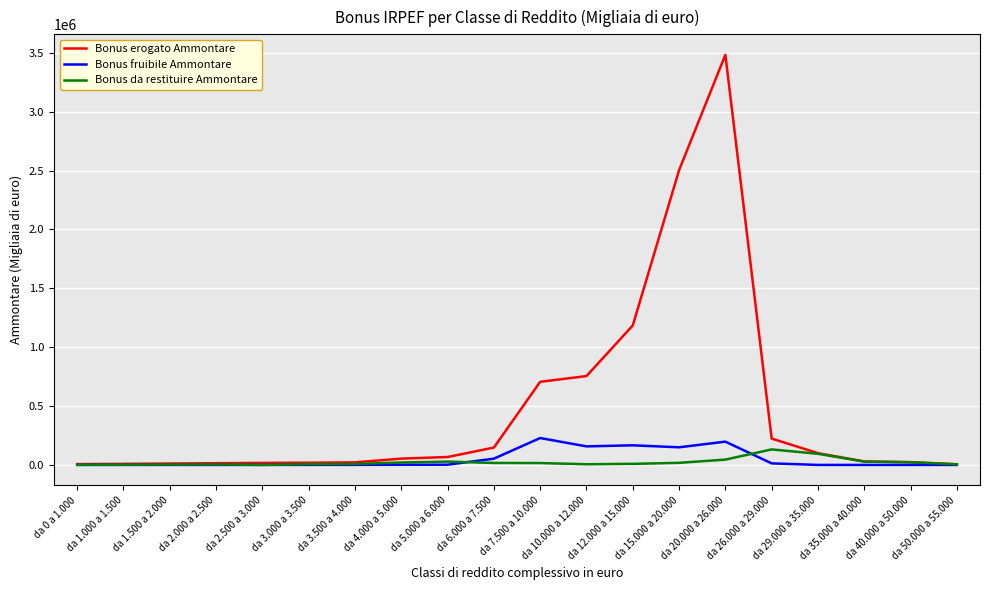

Which series has the largest total across all categories?

Bonus erogato Ammontare